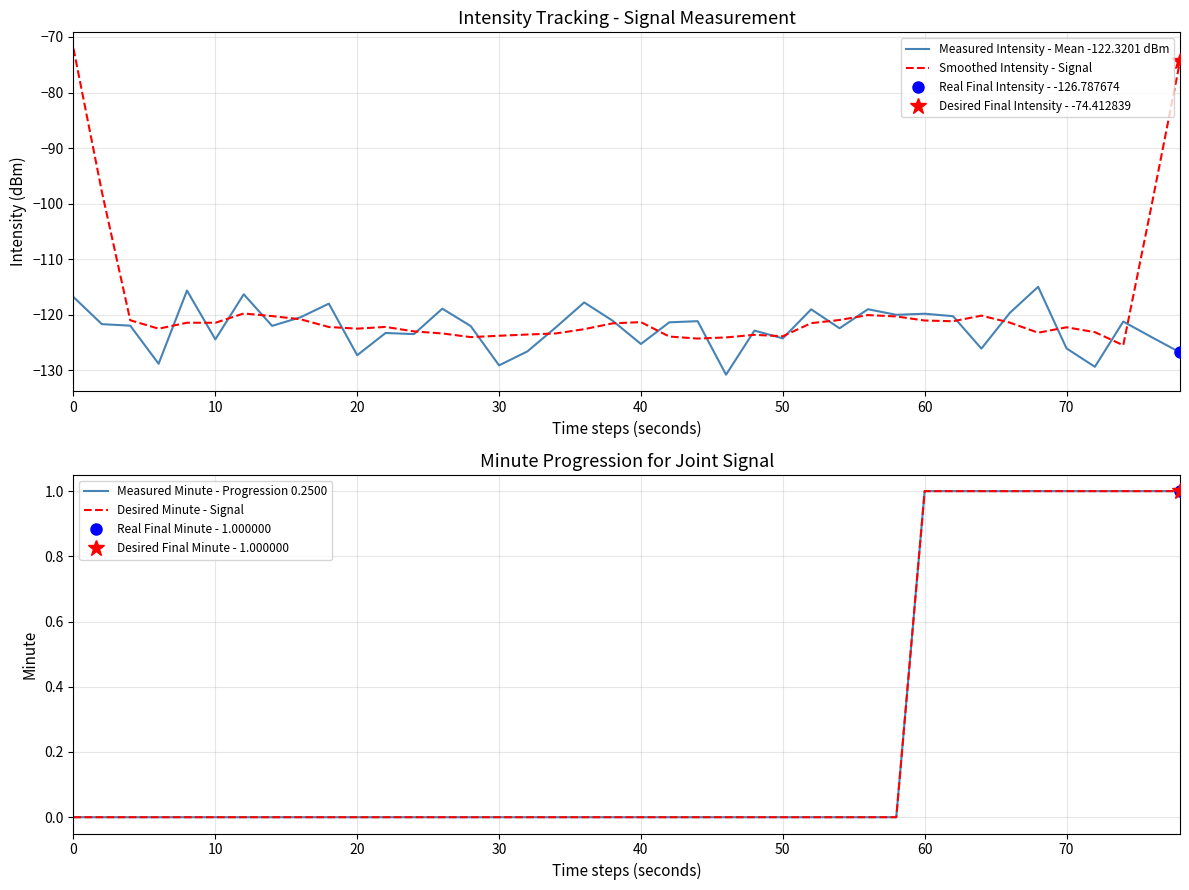

What is the minimum value for Smoothed Intensity - Signal?

-125.5